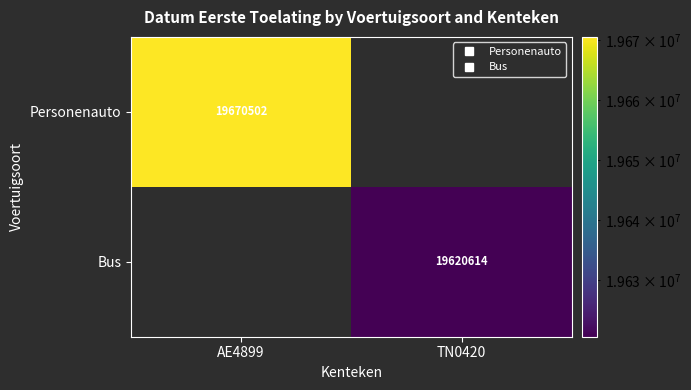

Rank the categories by Personenauto value from highest to lowest.

AE4899, TN0420